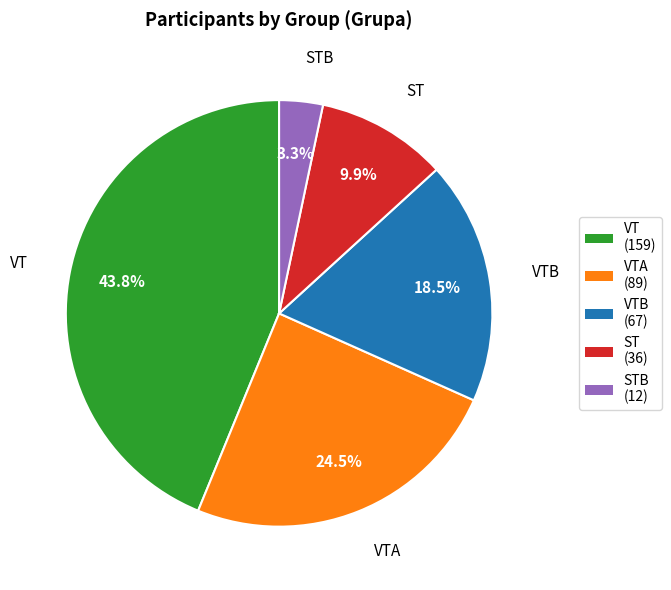

Approximately how many times larger is the value at VTA compared to STB?

7.4